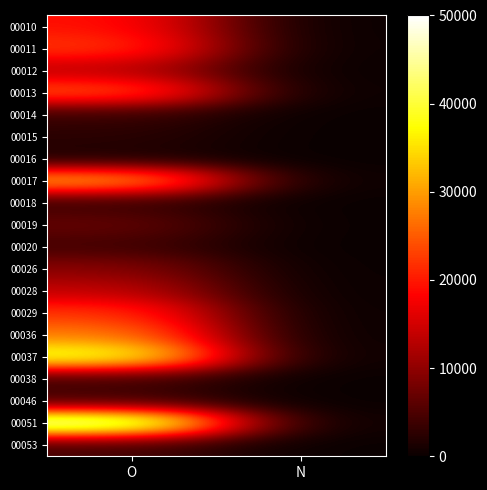

Between N and O, which is larger?

O